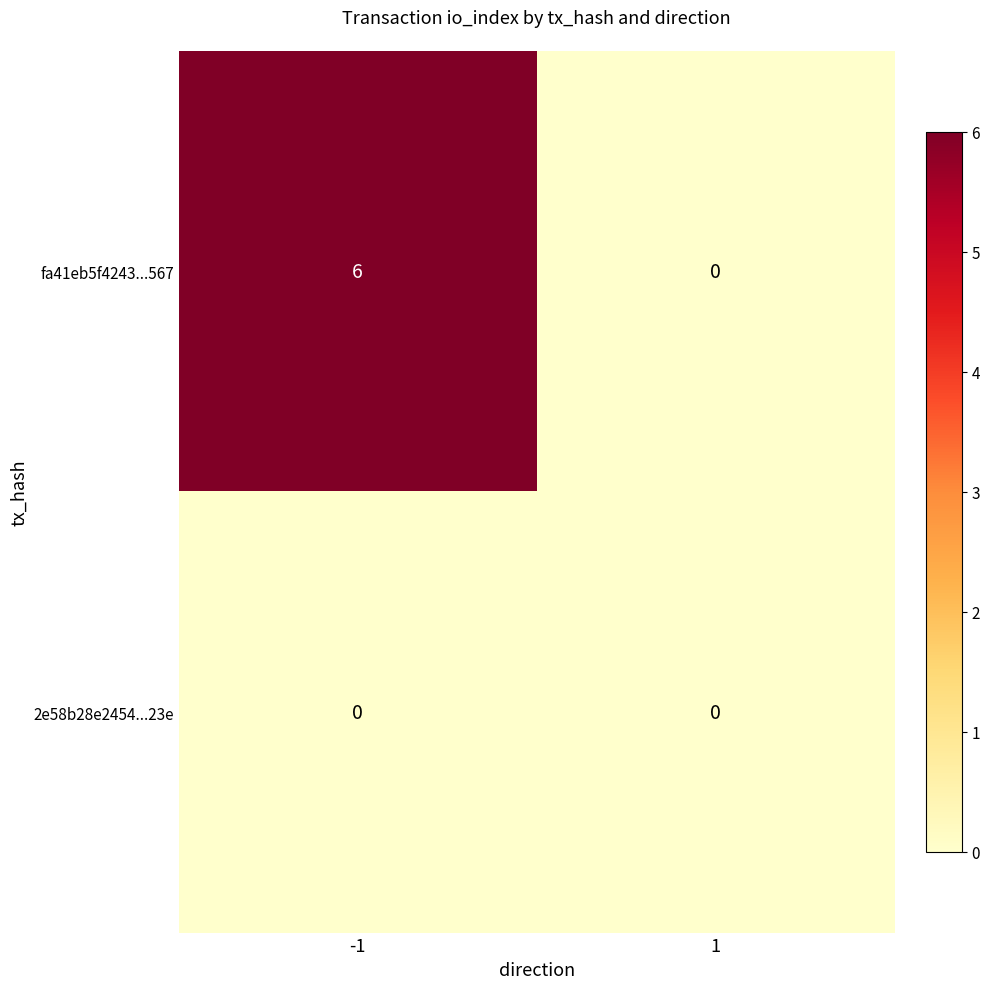

What is the total value across all series at -1?

6